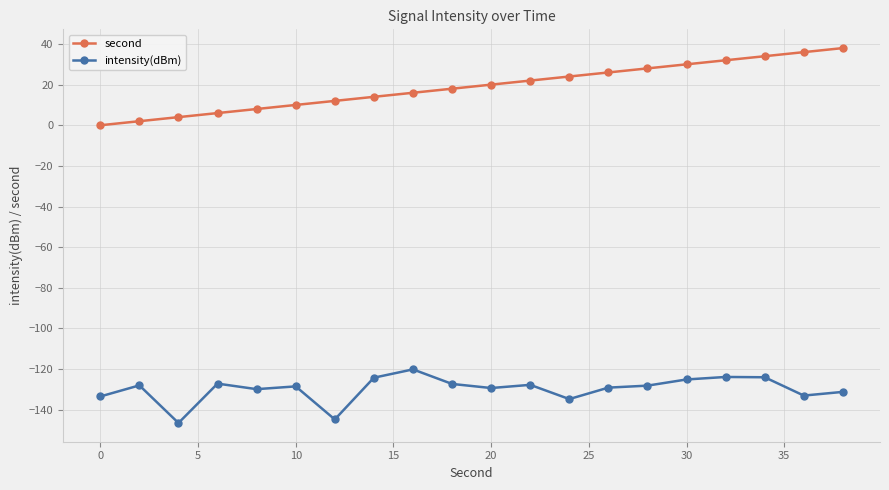

Is this an area chart (filled region under the line)?

No